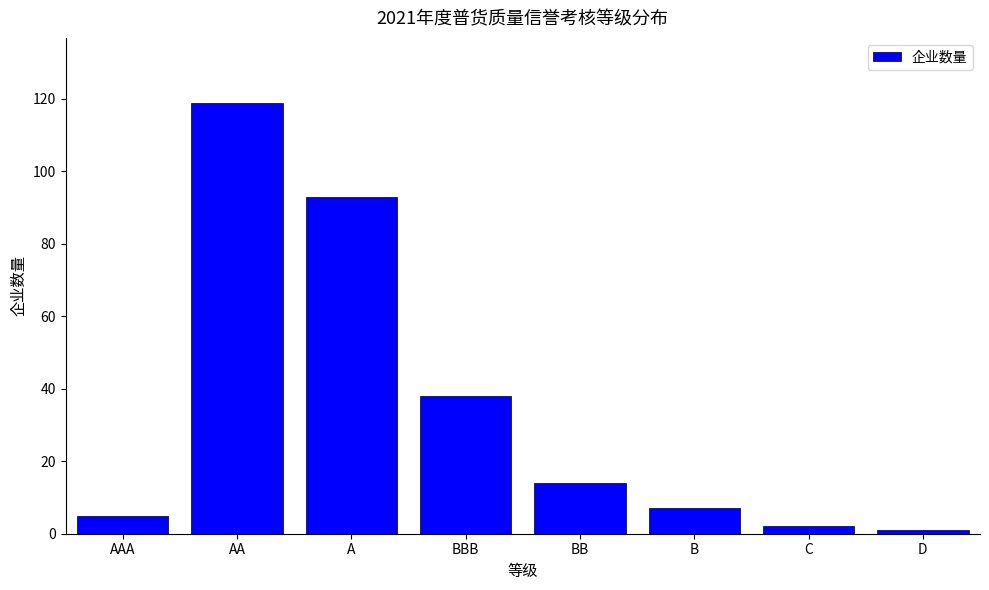

Reading left to right, list all the values displayed in this chart.

5	119	93	38	14	7	2	1